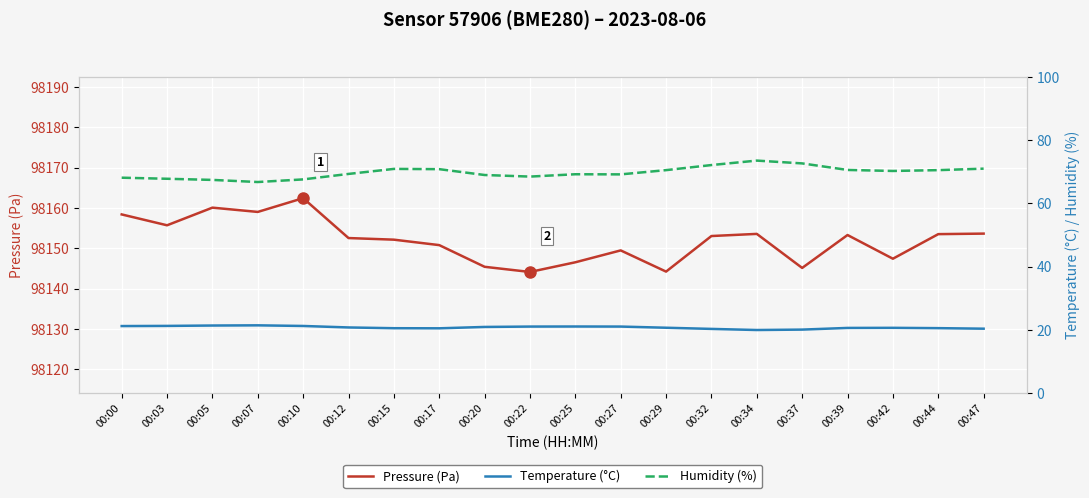

Which has a higher value, 00:44 or 00:20?

00:44